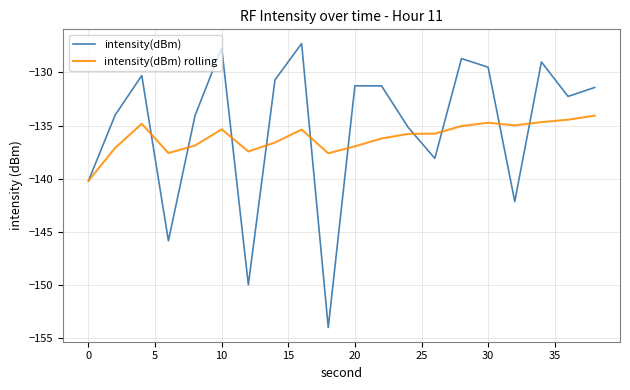

What is the minimum value shown in the chart?

-154.0